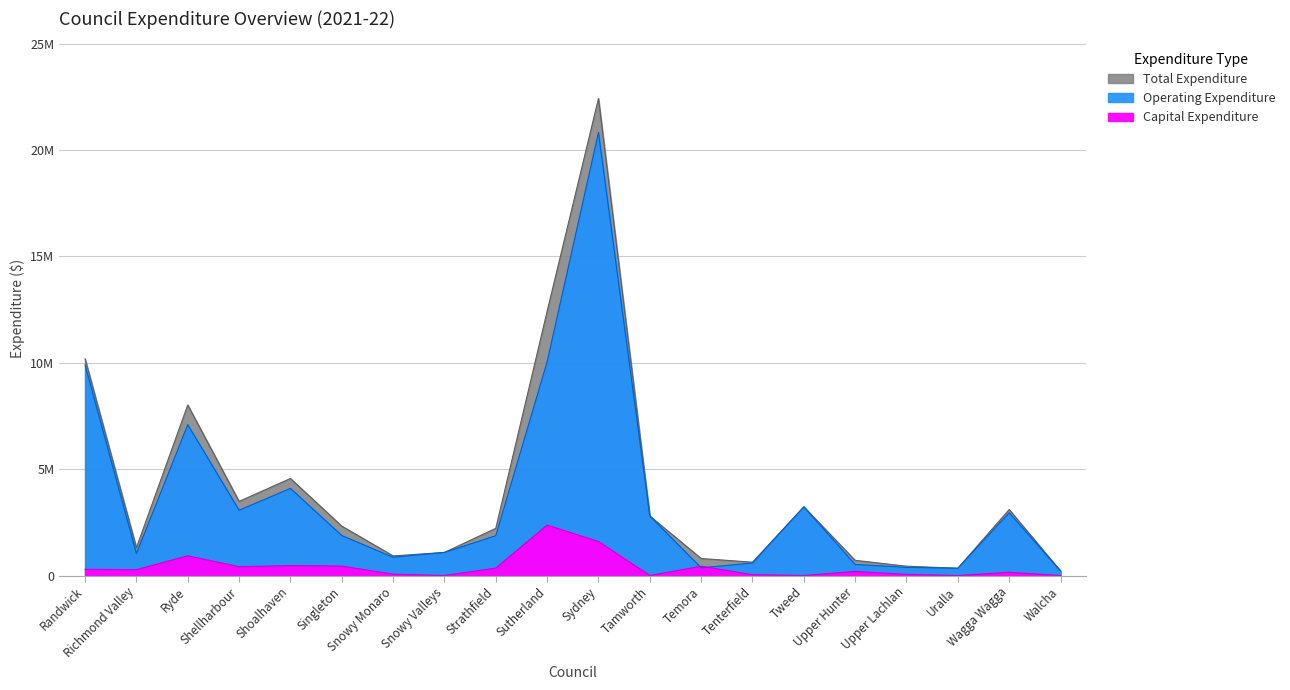

What is the approximate value of Operating Expenditure at Sydney?

20827593.6